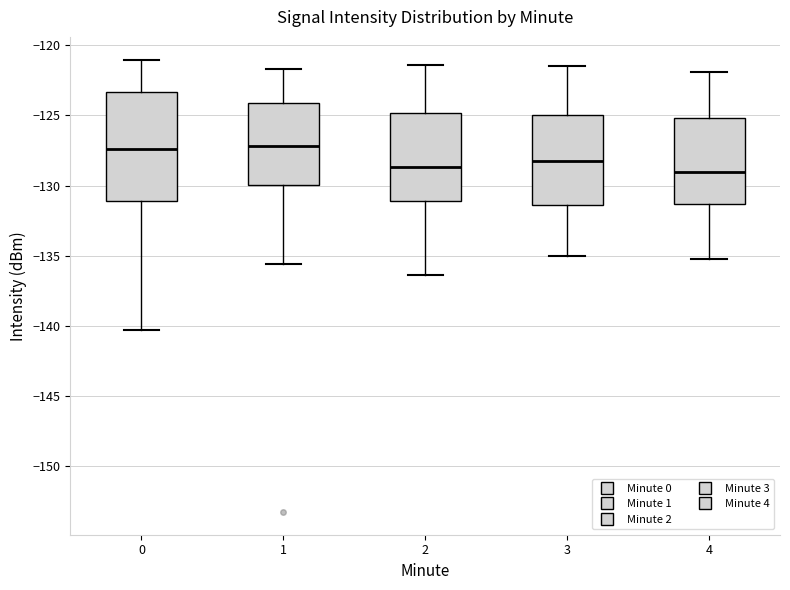

Reading left to right, transcribe this box plot: for each box, give where its median line is, the range the box spans, and where its two whiskers end, as read against the y-axis. The values are not printed on the chart, so give them approximately, as read against the axis.

0: median -127.5, box -131.0 to -123.5, whiskers -140.5 to -121.0
1: median -127.0, box -130.0 to -124.0, whiskers -135.5 to -121.5
2: median -128.5, box -131.0 to -125.0, whiskers -136.5 to -121.5
3: median -128.0, box -131.5 to -125.0, whiskers -135.0 to -121.5
4: median -129.0, box -131.5 to -125.0, whiskers -135.0 to -122.0